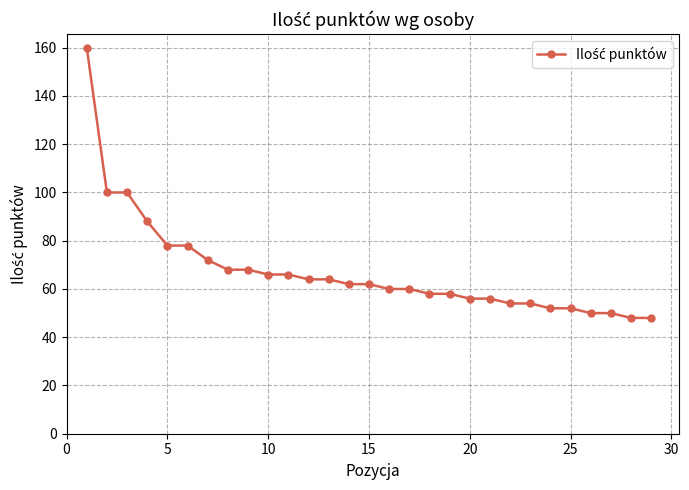

What is the smallest value displayed?

48